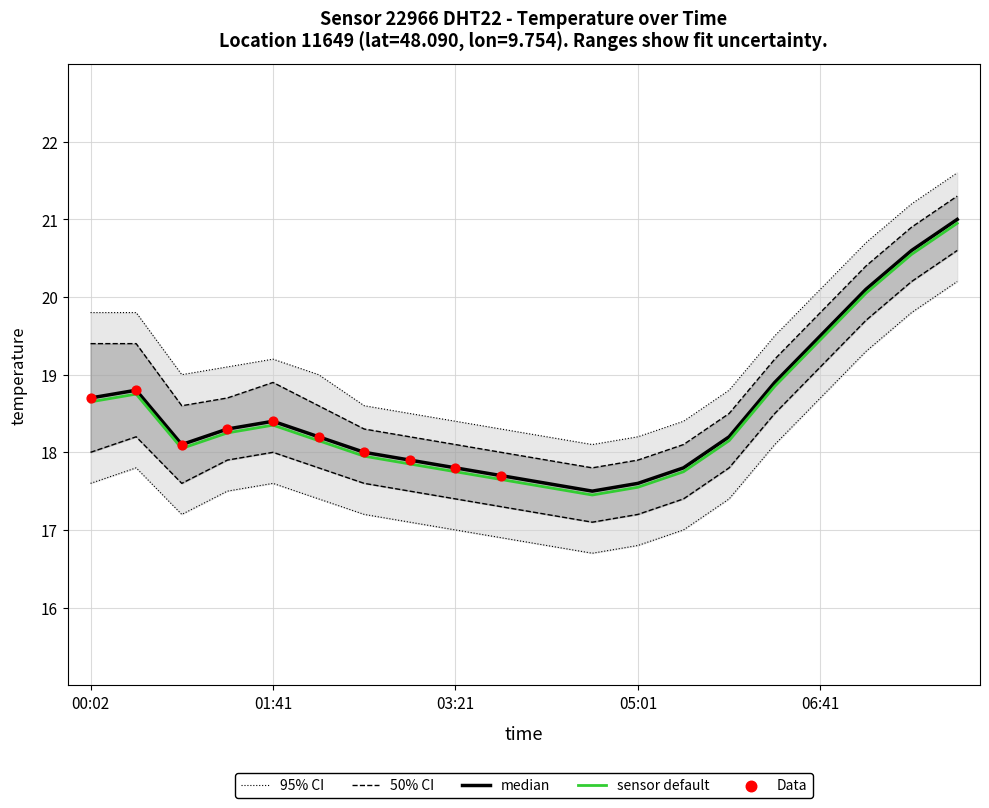

Which series has the largest total across all categories?

temp_upper95